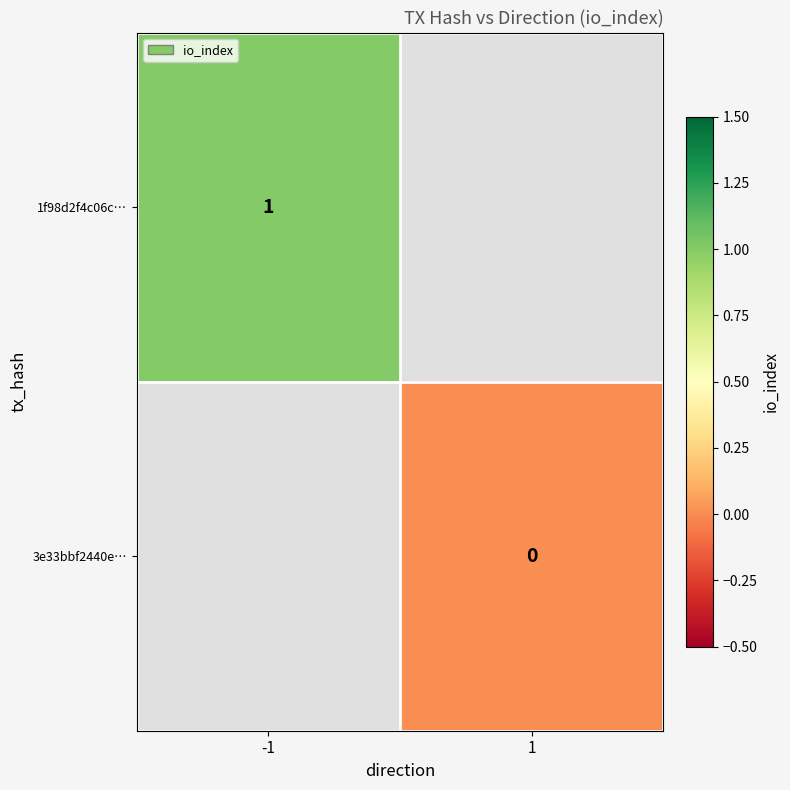

True or false: 1f98d2f4c06c… has a value of 0 at -1.

False